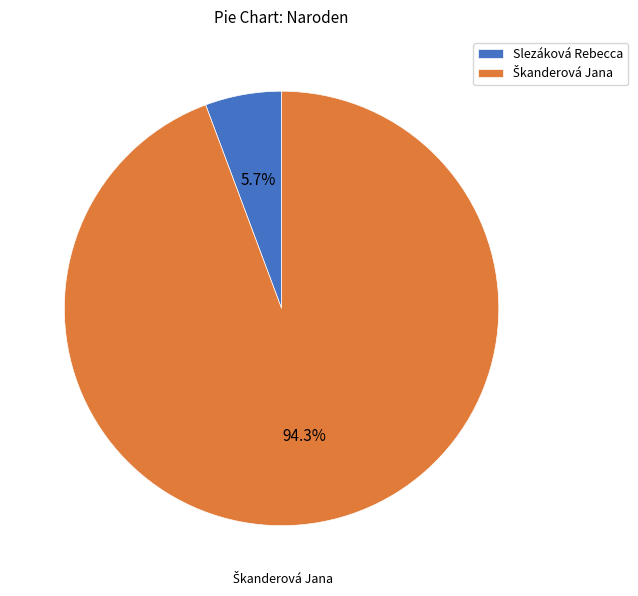

Which slice is the smallest?

Slezáková Rebecca